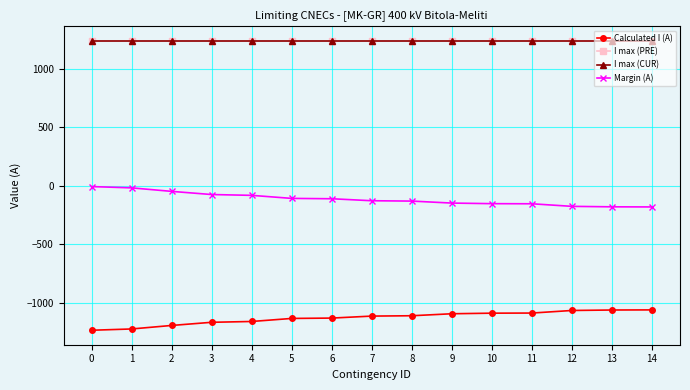

True or false: I max (CUR) and Margin (A) cross at least once.

False